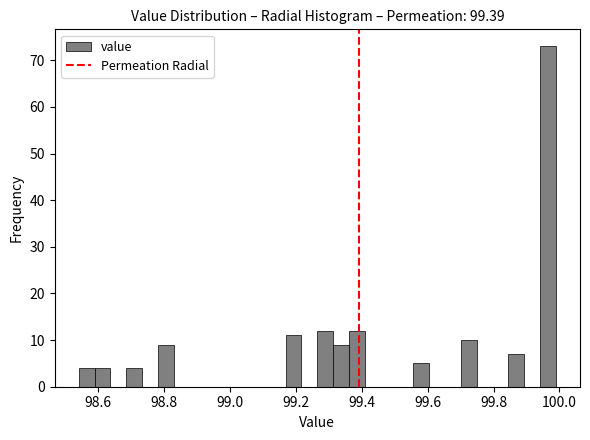

Read against the x-axis, roughly where is the centre of the tallest bar?

99.96